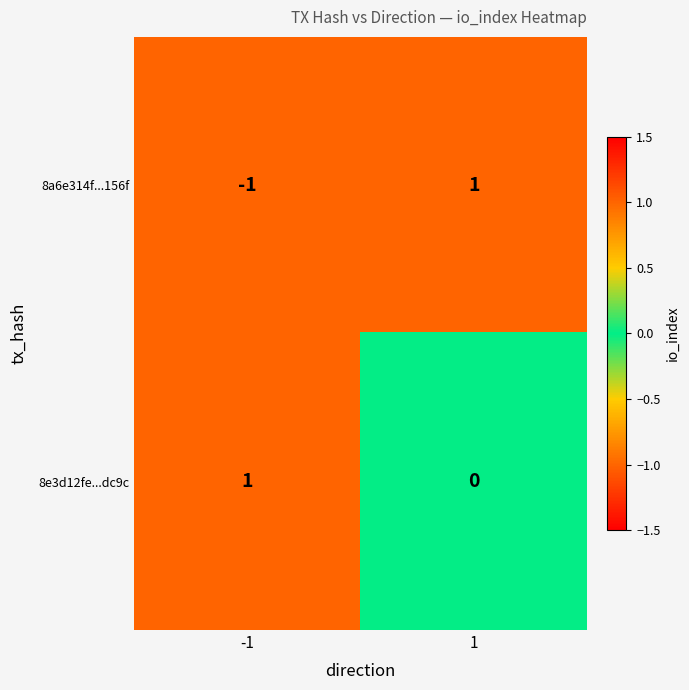

At 1, list the series in order from largest to smallest.

8a6e314f...156f, 8e3d12fe...dc9c